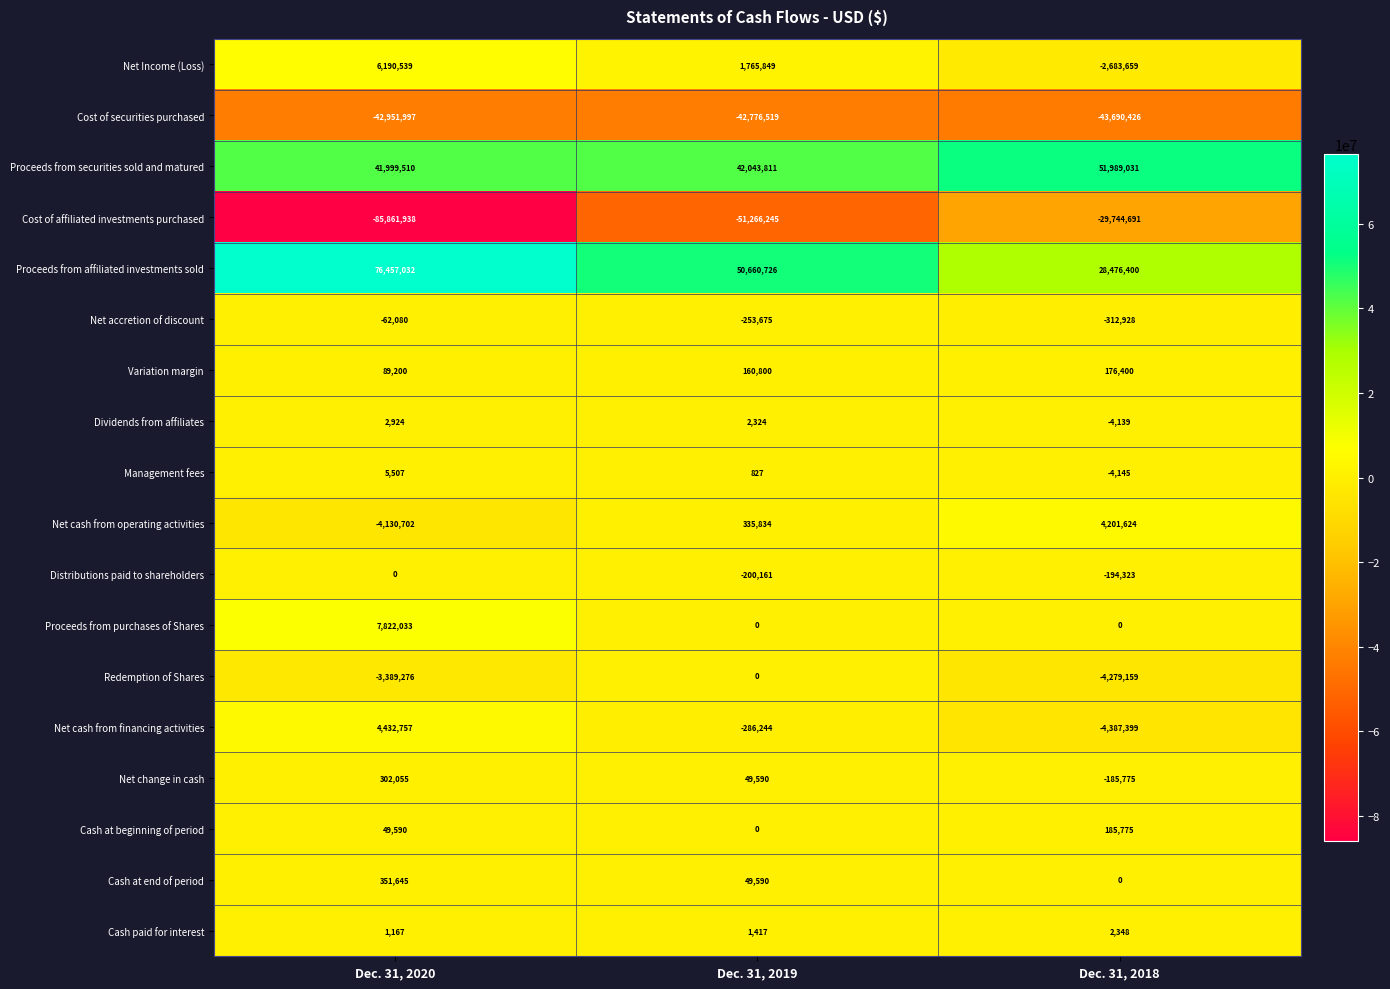

Count the Variation margin values in the range 89200 to 176400.

3